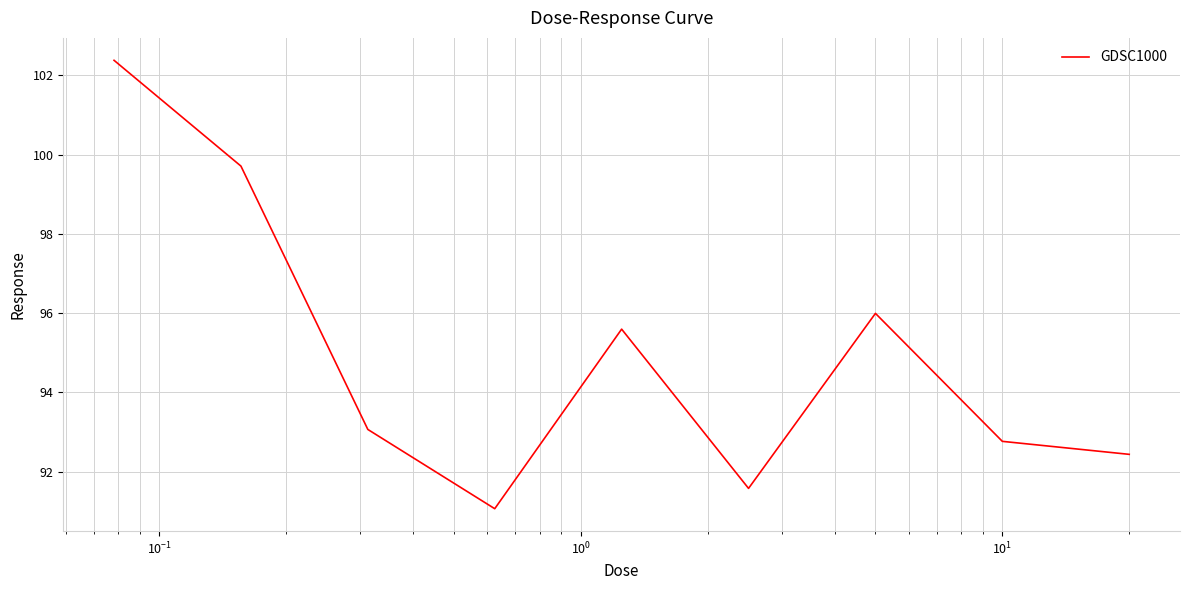

Count the number of data series in this chart.

1